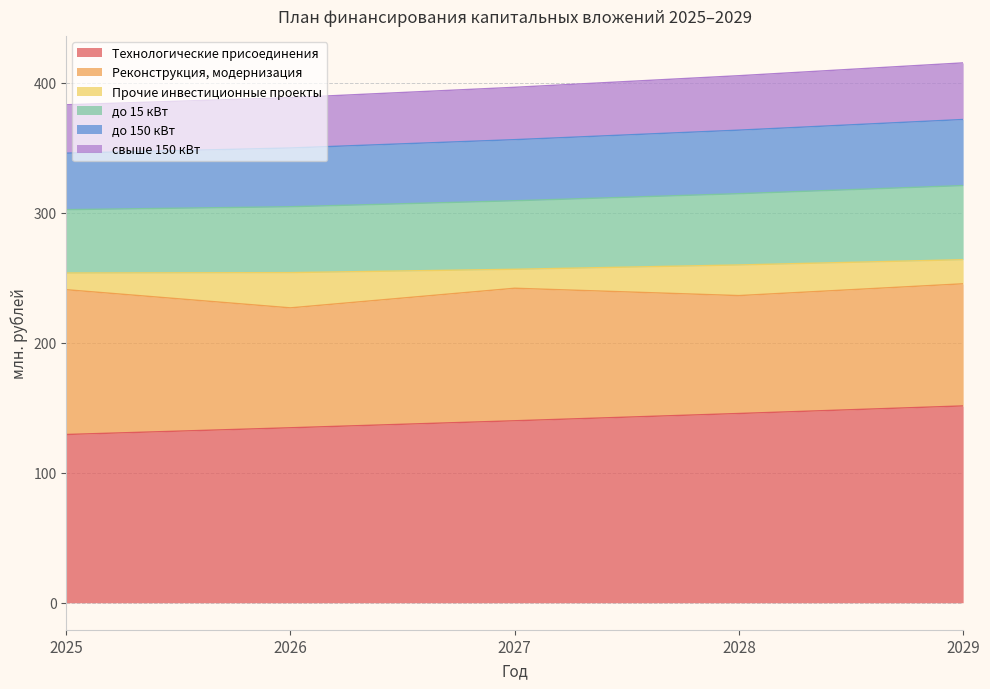

At which category is the sum across all series the highest?

2029